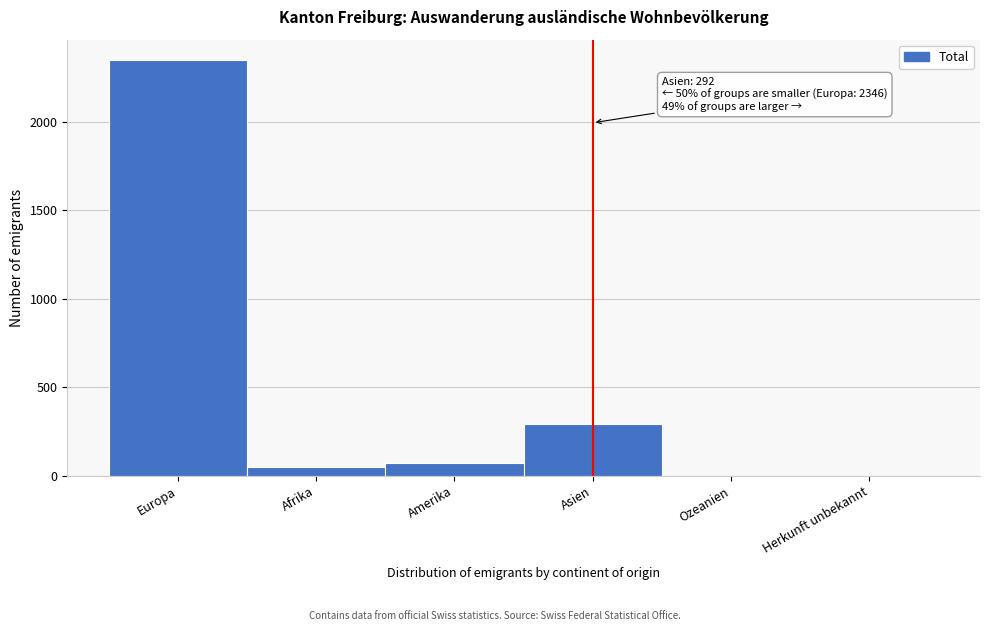

Reading left to right, list all the values displayed in this chart.

Europa=2346	Afrika=48	Amerika=72	Asien=292	Ozeanien=1	Herkunft unbekannt=1